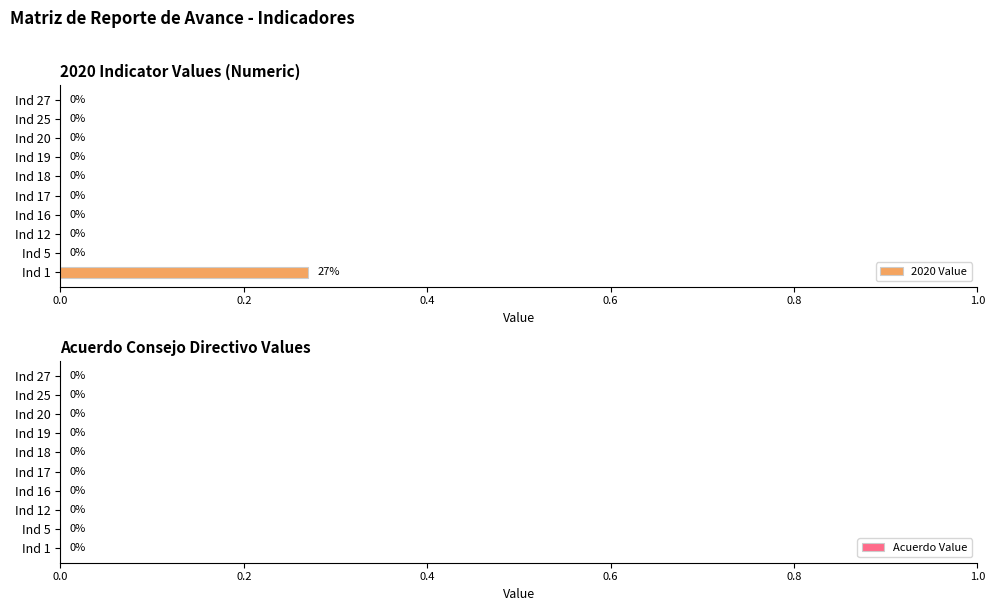

Is it true that the value at Ind 12 is -0.2?

False